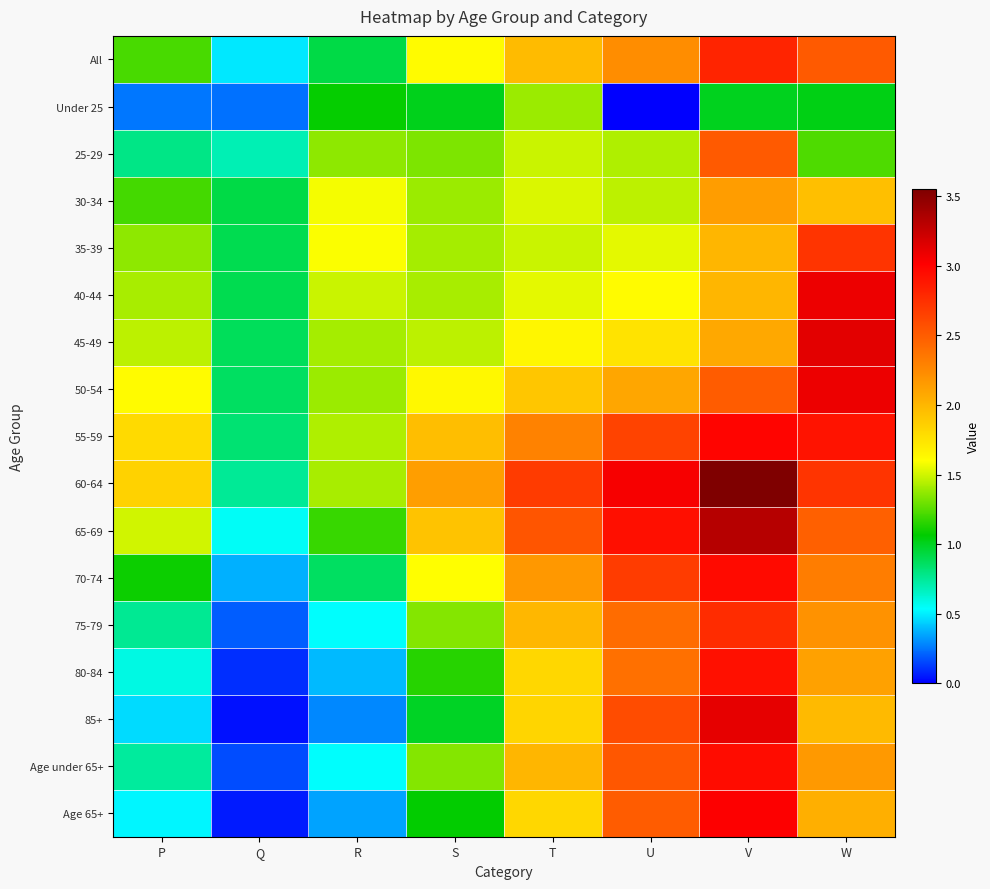

Between V and U, which is larger?

V